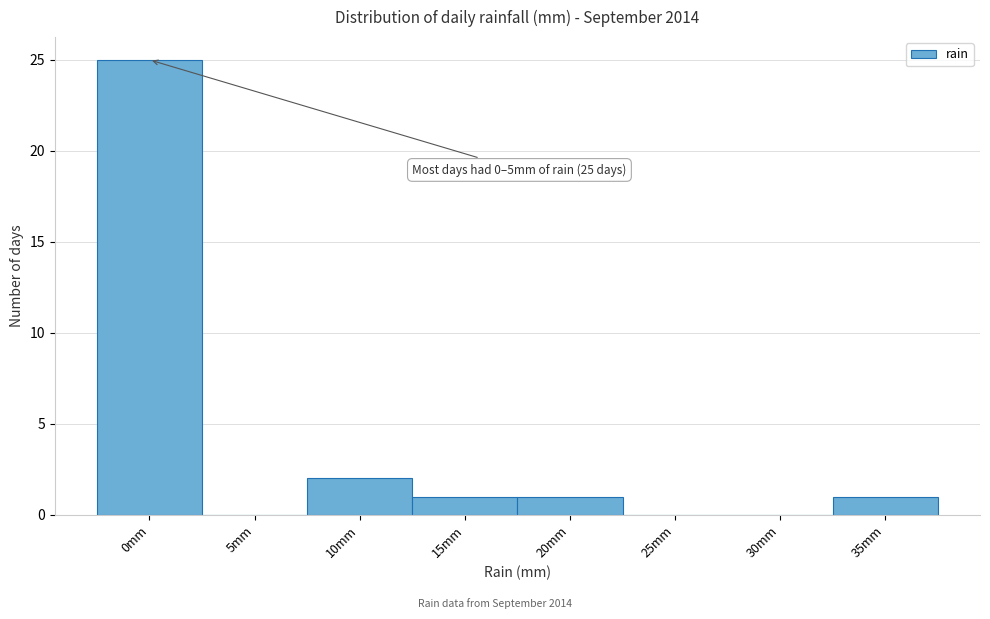

Reading left to right, extract all data points from this chart.

0mm=25	5mm=0	10mm=2	15mm=1	20mm=1	25mm=0	30mm=0	35mm=1